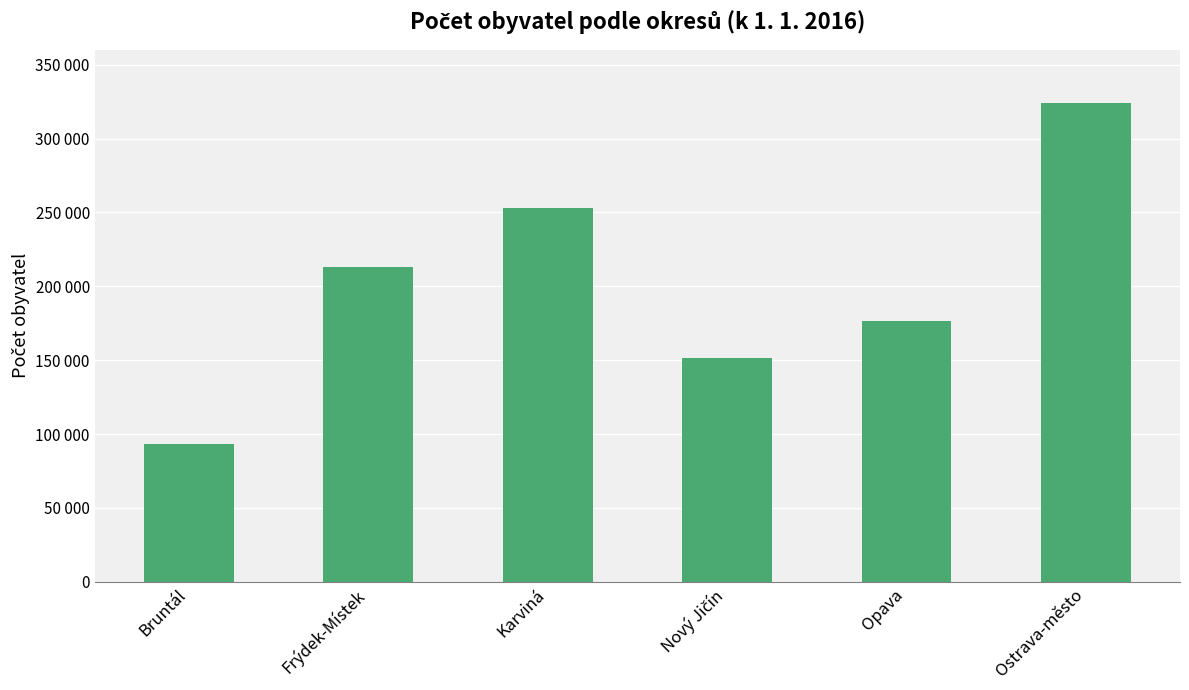

The chart shows a value of 324045 at Ostrava-město. True or false?

True